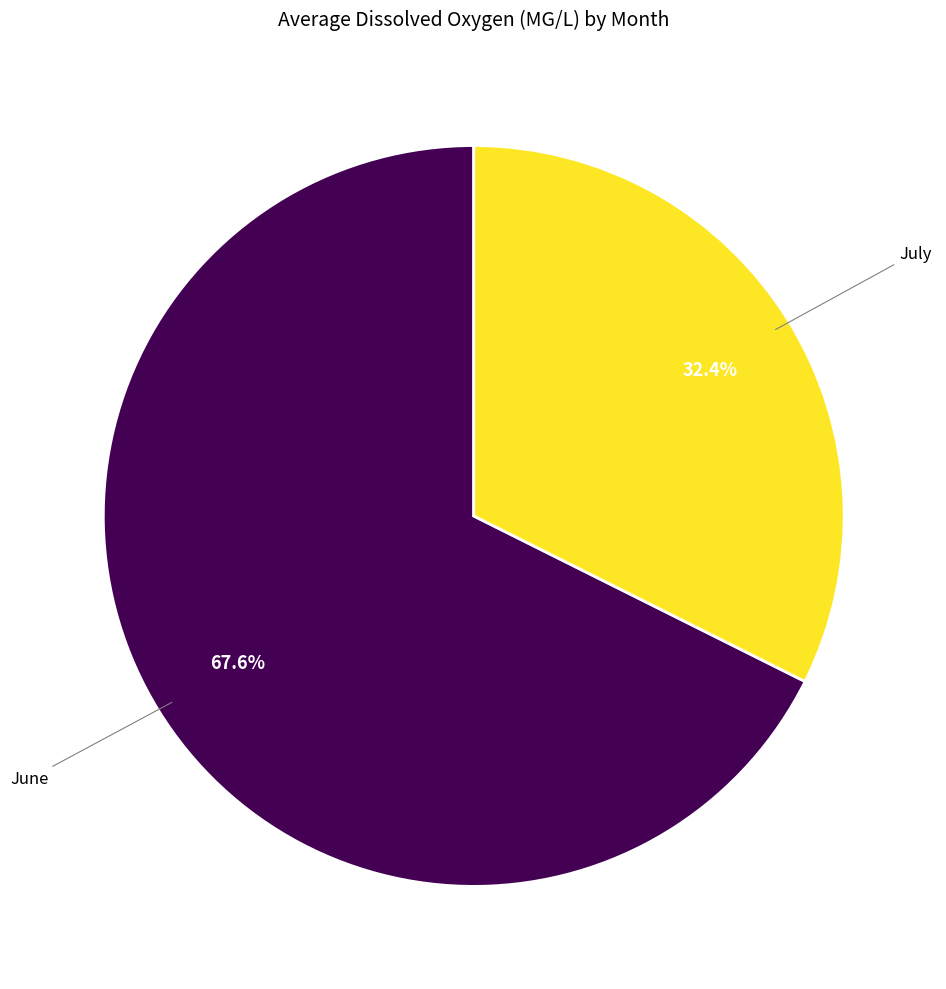

Count the number of slices in the pie.

2